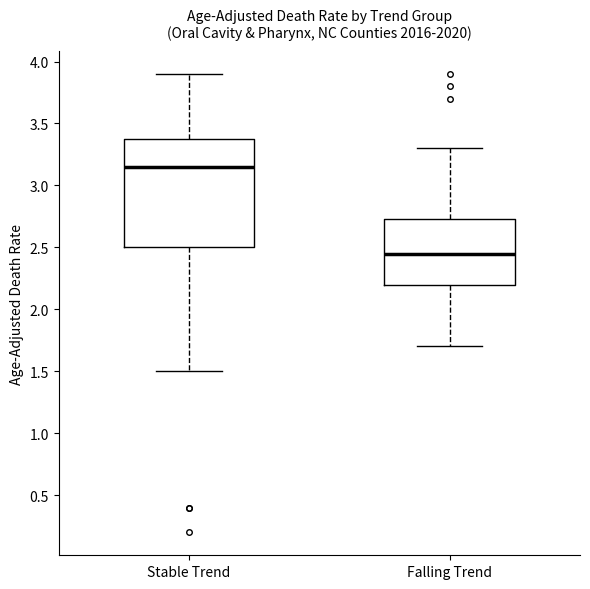

Reading left to right, transcribe this box plot: for each box, give where its median line is, the range the box spans, and where its two whiskers end, as read against the y-axis. The values are not printed on the chart, so give them approximately, as read against the axis.

Stable Trend: median 3.15, box 2.50 to 3.40, whiskers 1.50 to 3.90
Falling Trend: median 2.45, box 2.20 to 2.75, whiskers 1.70 to 3.30